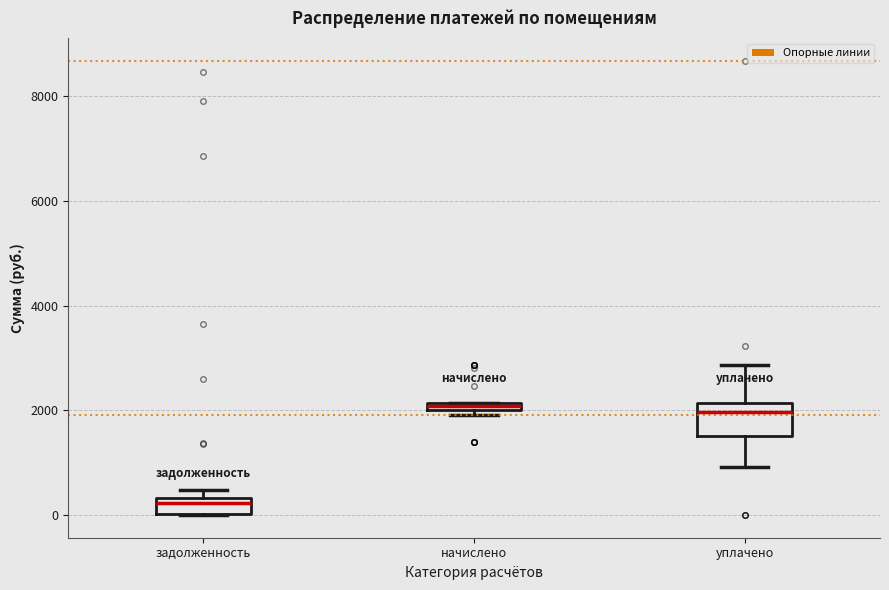

Comparing the boxes themselves (not the whiskers), which one is the tallest?

уплачено